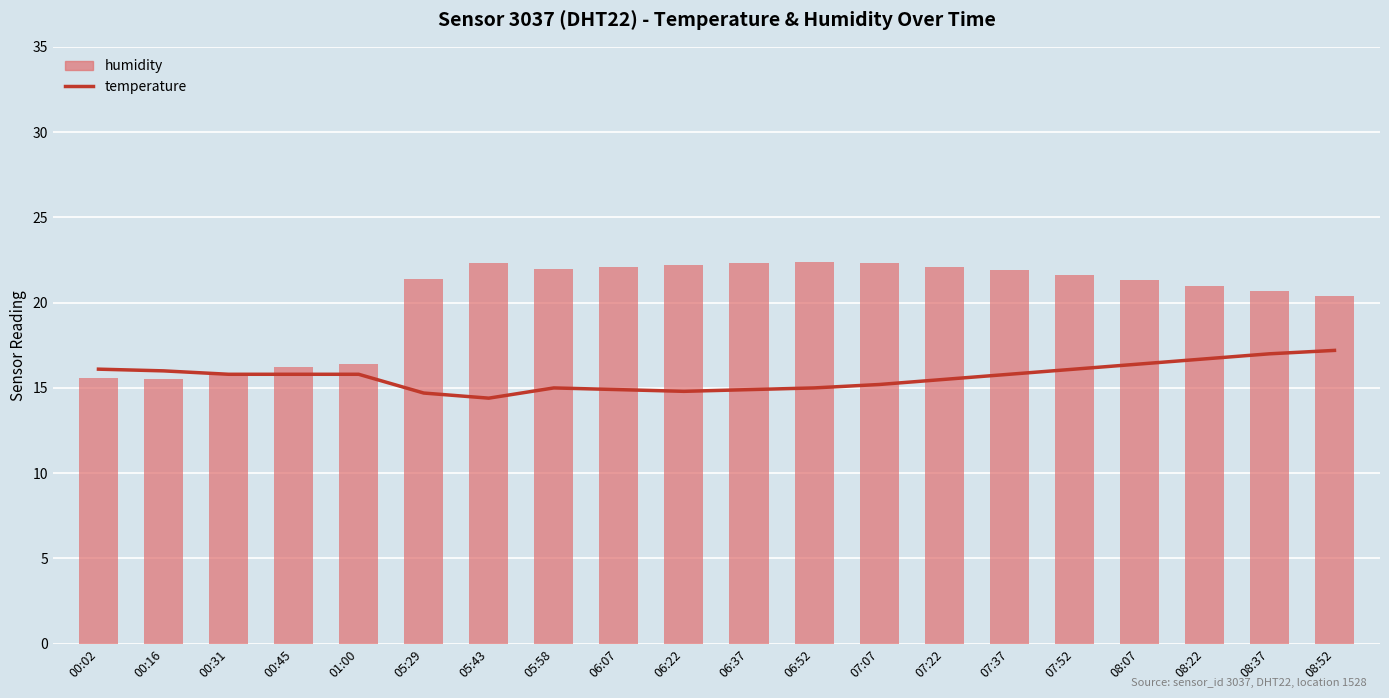

At how many categories does at least one series exceed 21?

12